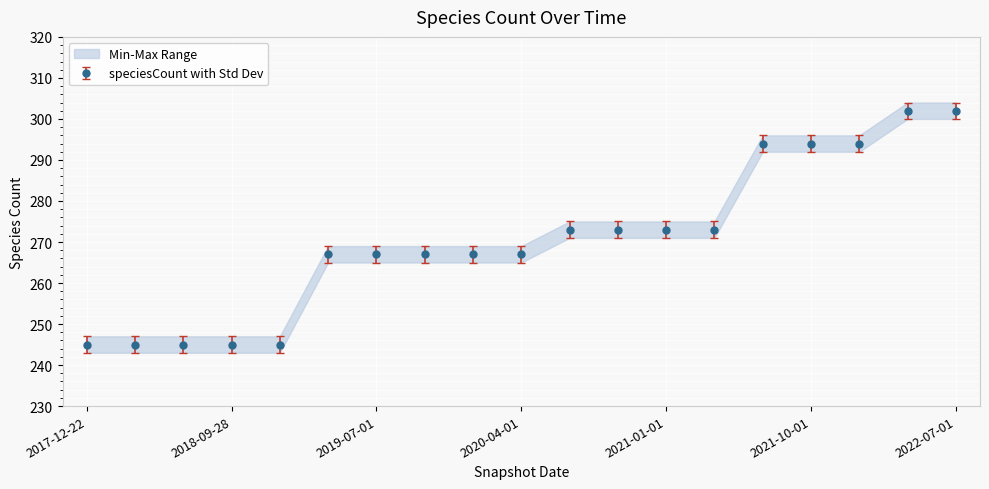

Rank the categories by value from lowest to highest.

2017-12-22, 2018-04-09, 2018-07-11, 2018-09-28, 2019-01-01, 2019-04-06, 2019-07-01, 2019-10-09, 2020-01-01, 2020-04-01, 2020-07-01, 2020-10-01, 2021-01-01, 2021-04-01, 2021-07-01, 2021-10-01, 2022-01-01, 2022-04-01, 2022-07-01